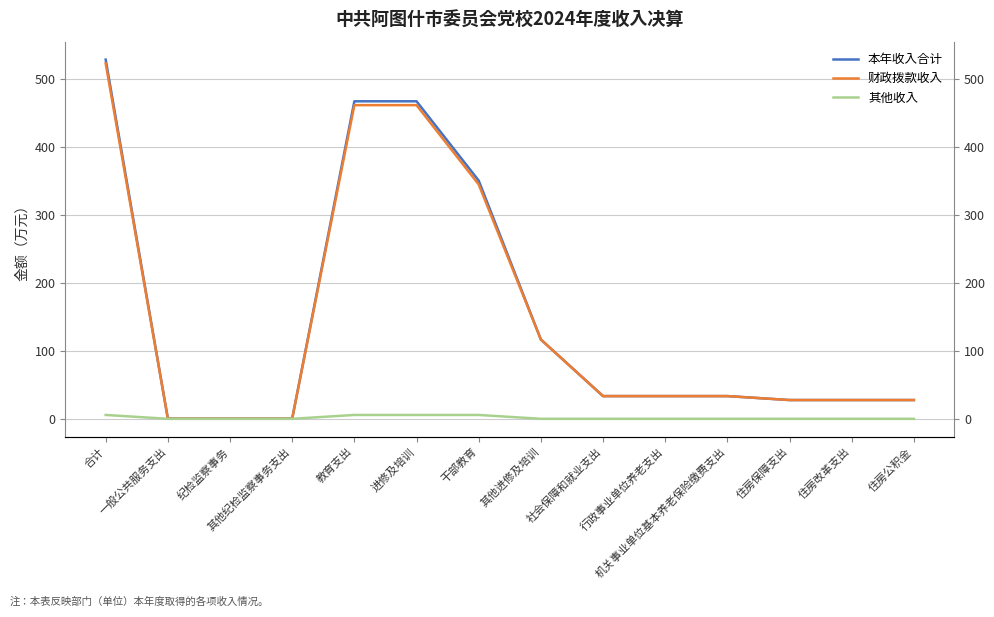

The 其他收入 series shows 3.7 at 机关事业单位基本养老保险缴费支出. True or false?

False